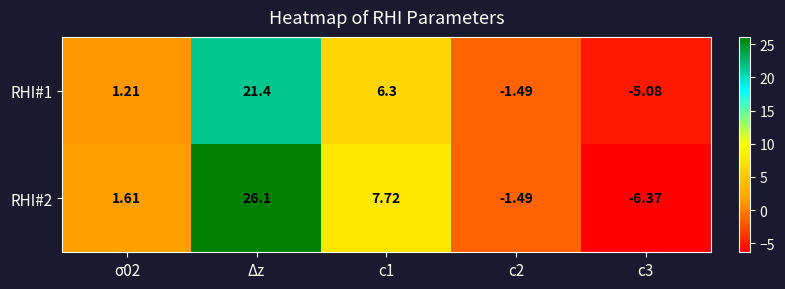

At which category is the sum across all series the highest?

Δz